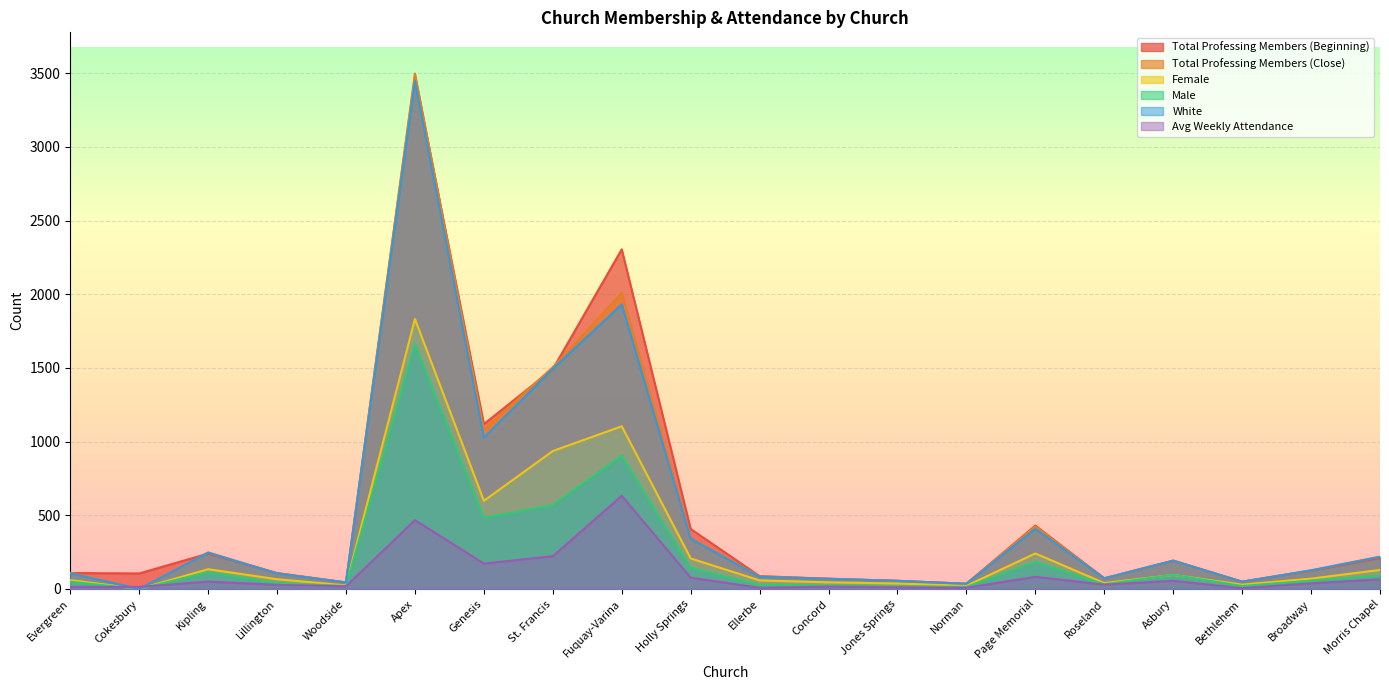

True or false: Total Professing Members (Beginning) and Male intersect in this chart.

False